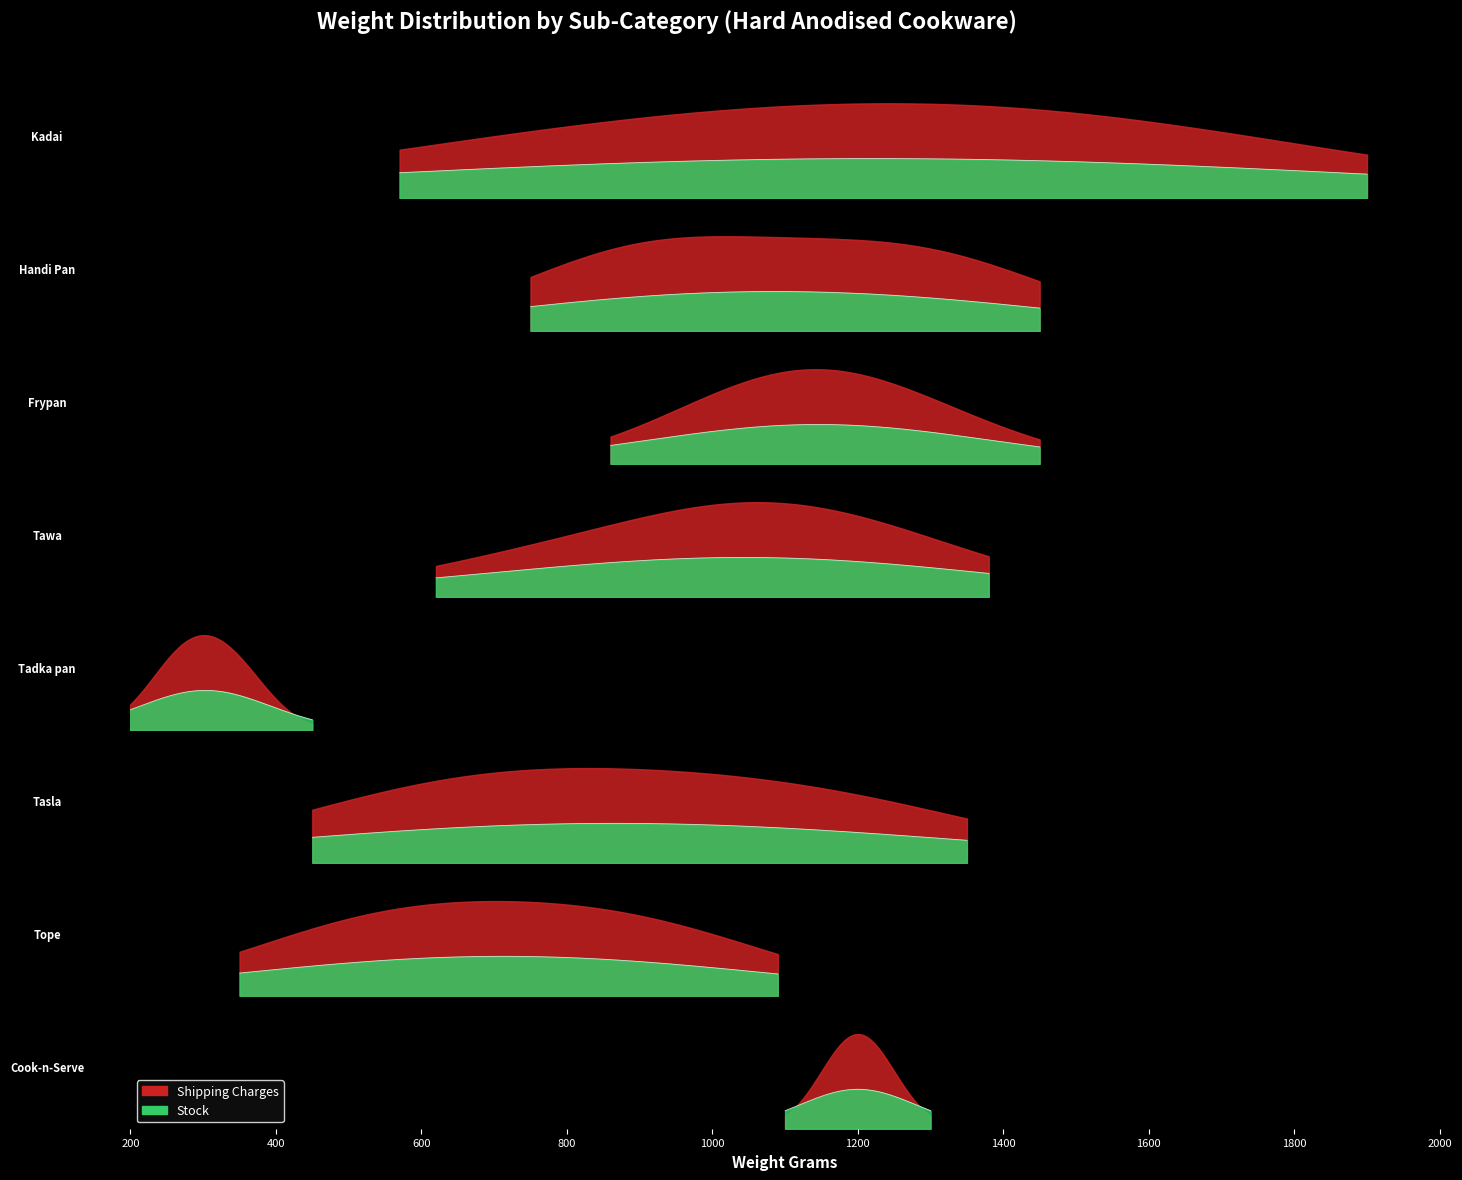

At which category does the chart reach its minimum across all series?

Kadai